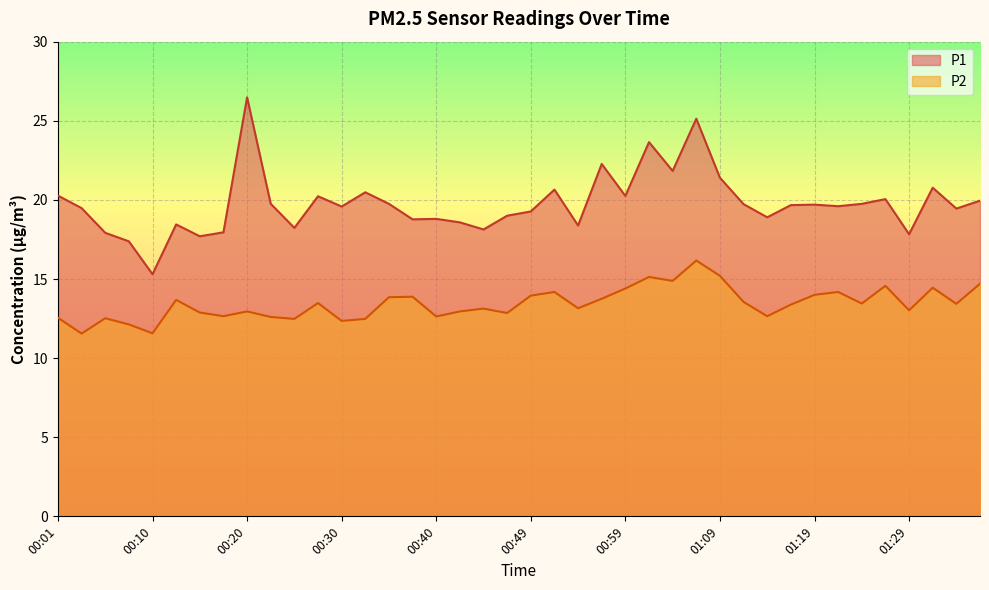

Does the chart display data point markers on the line(s)?

No